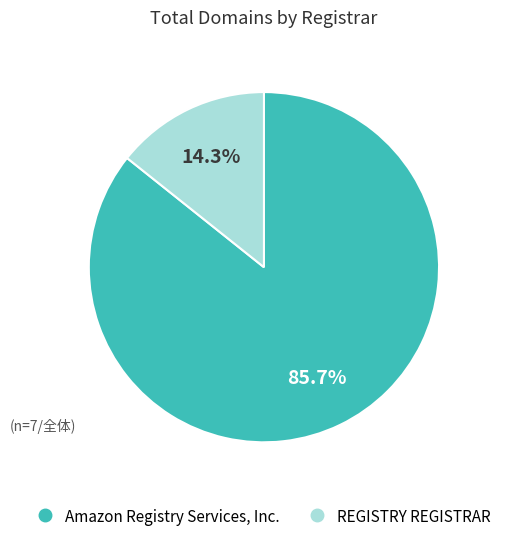

How many slices are in this pie chart?

2